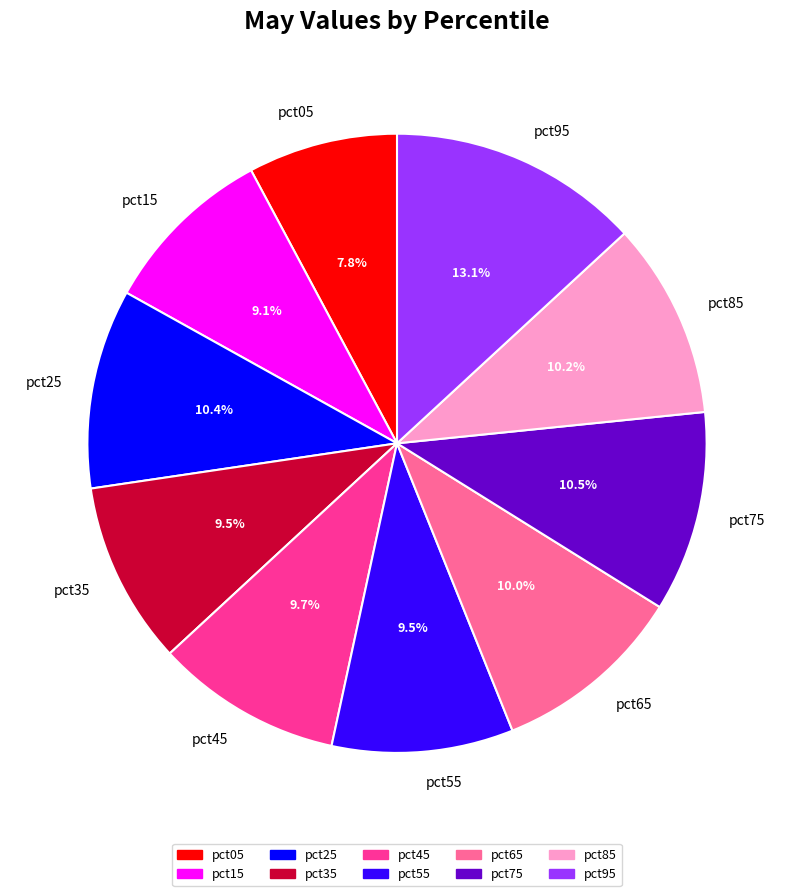

Approximately how many times larger is the value at pct05 compared to pct95?

0.6